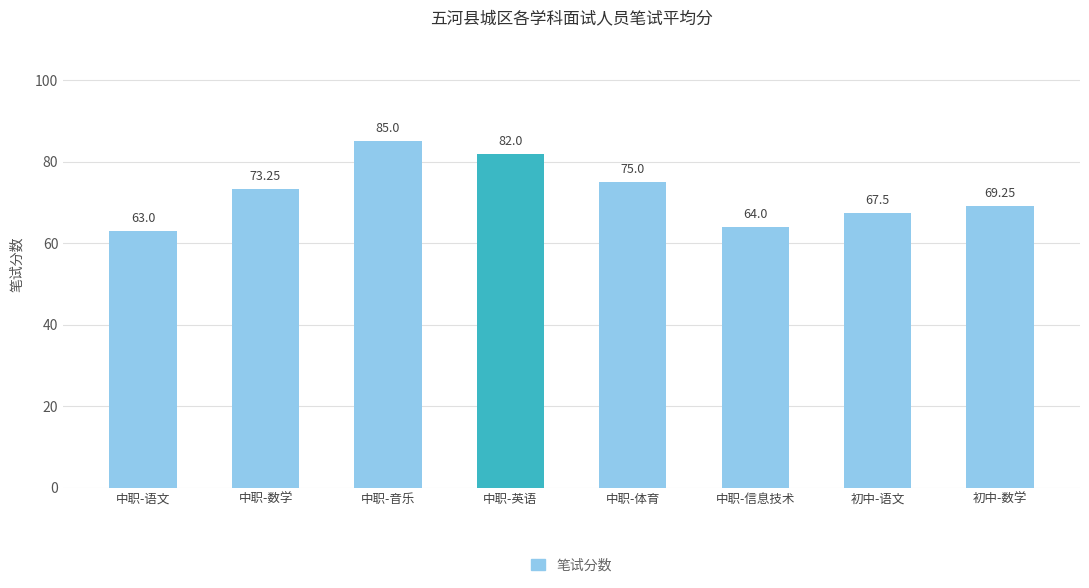

What is the change in value from 中职-体育 to 中职-信息技术?

-11.0